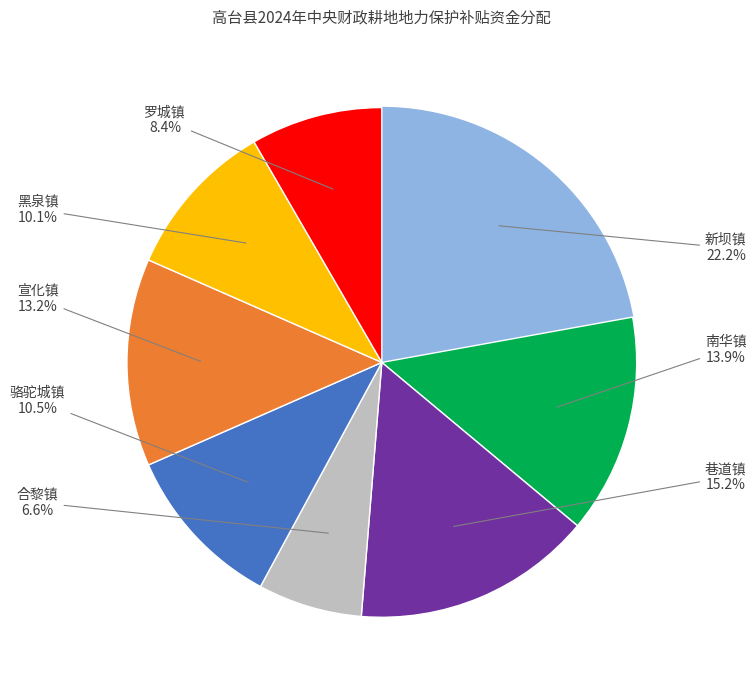

Which category has the smallest portion of the pie?

合黎镇